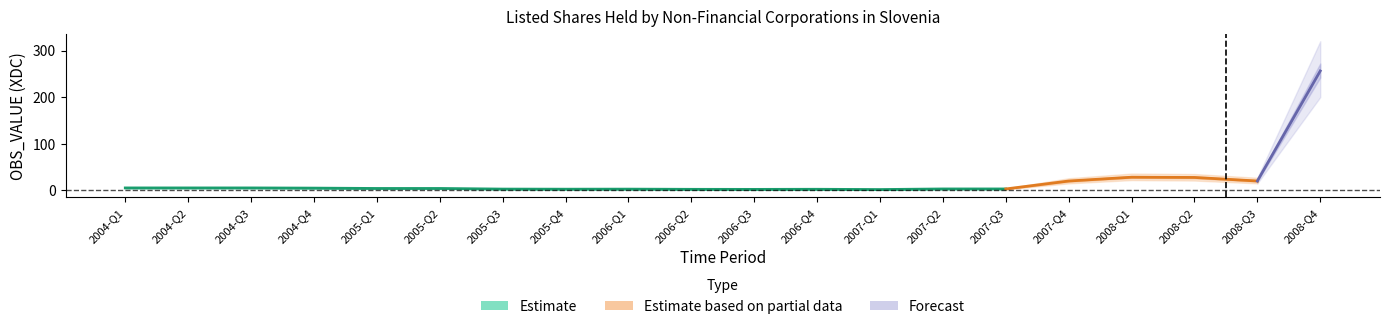

True or false: Partial estimate and Forecast intersect in this chart.

False